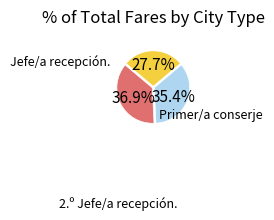

How many segments does this pie chart have?

3